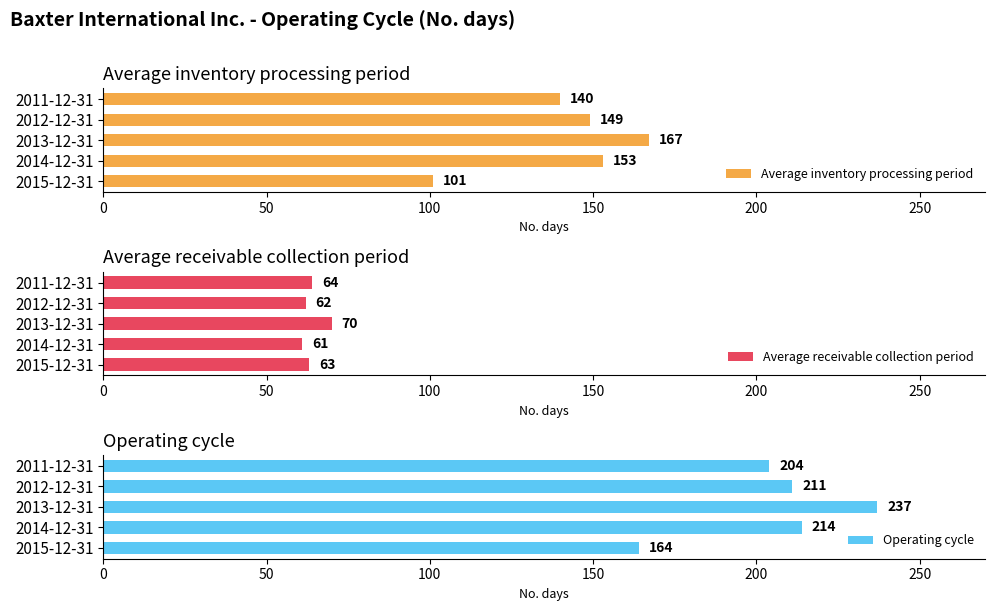

Which category has the highest value in the Average inventory processing period series?

2013-12-31